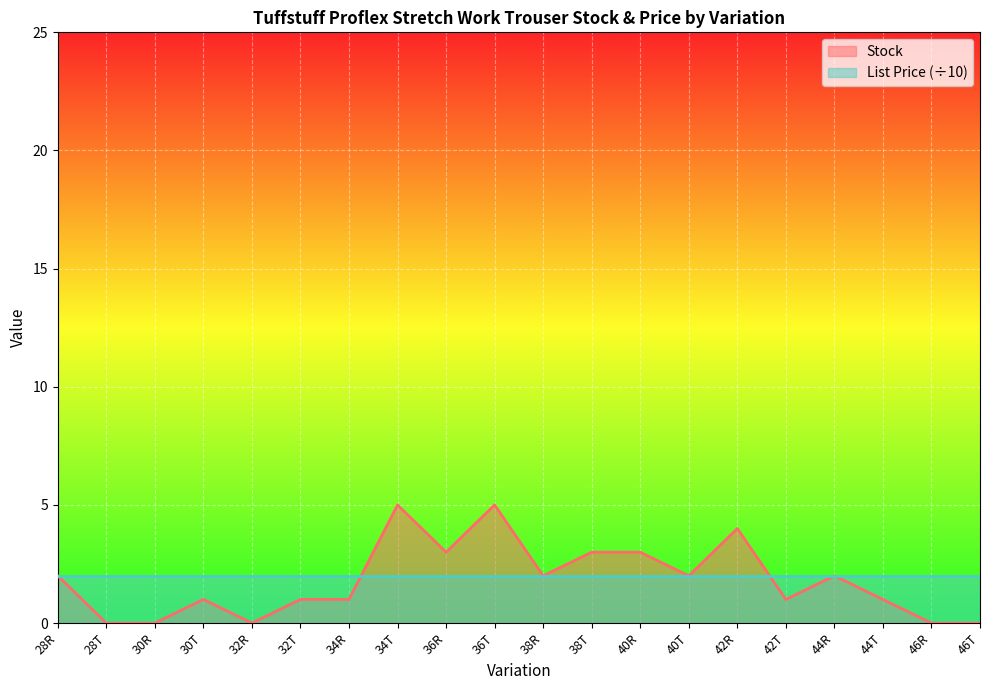

What position from the left is 34R?

7